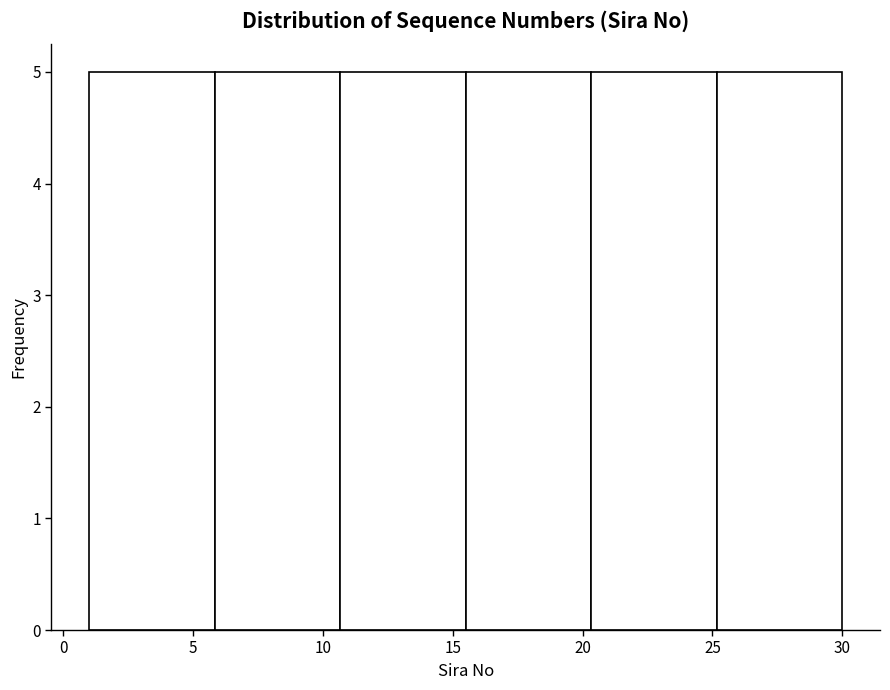

Reading left to right, list every bar in this chart as the range it spans on the x-axis followed by its height. Neither the bar edges nor the heights are printed on the chart, so give them approximately, as read against the axes.

1.0 to 6.0: 5
6.0 to 10.5: 5
10.5 to 15.5: 5
15.5 to 20.5: 5
20.5 to 25.0: 5
25.0 to 30.0: 5